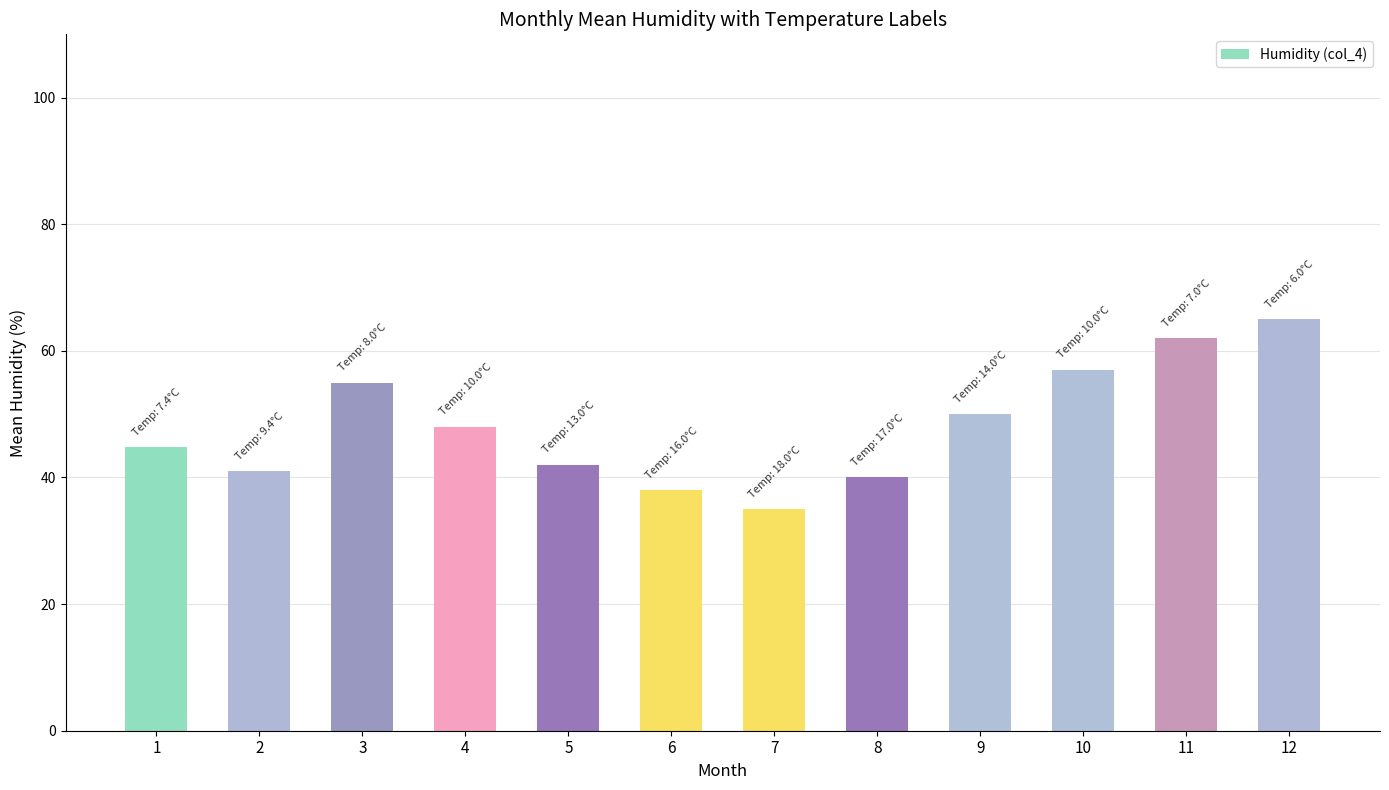

What is the sum of all values?

577.8